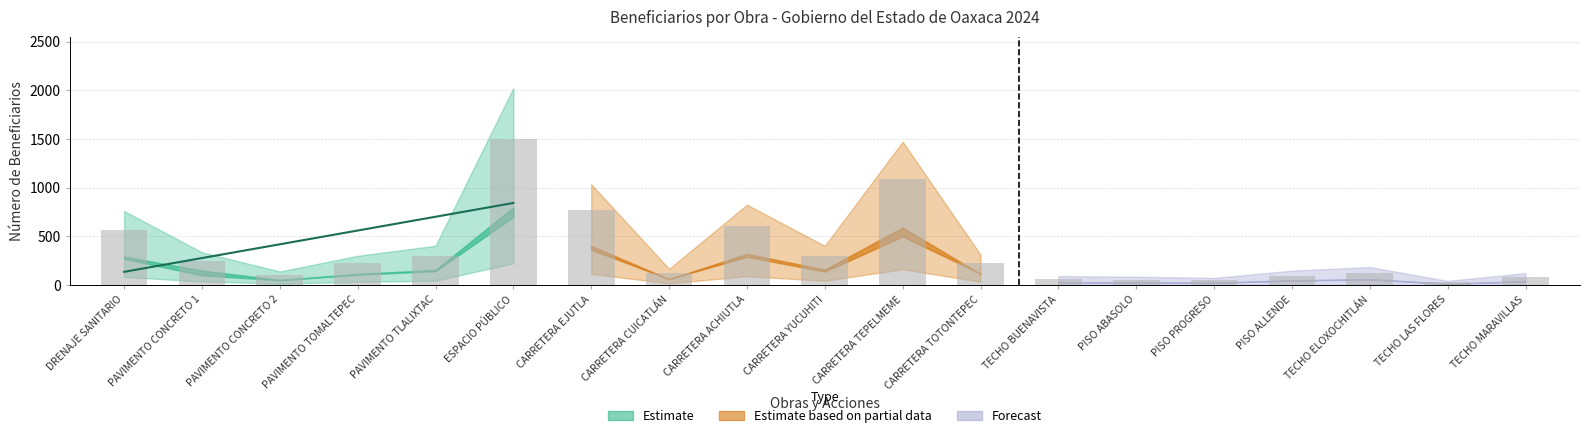

What is the difference between the maximum and second lowest values in the Total_Beneficiarios series?

1452